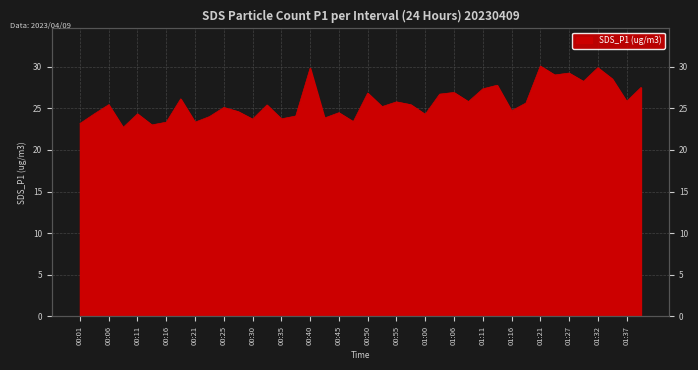

What is the label of the 1st point from the right?

01:39